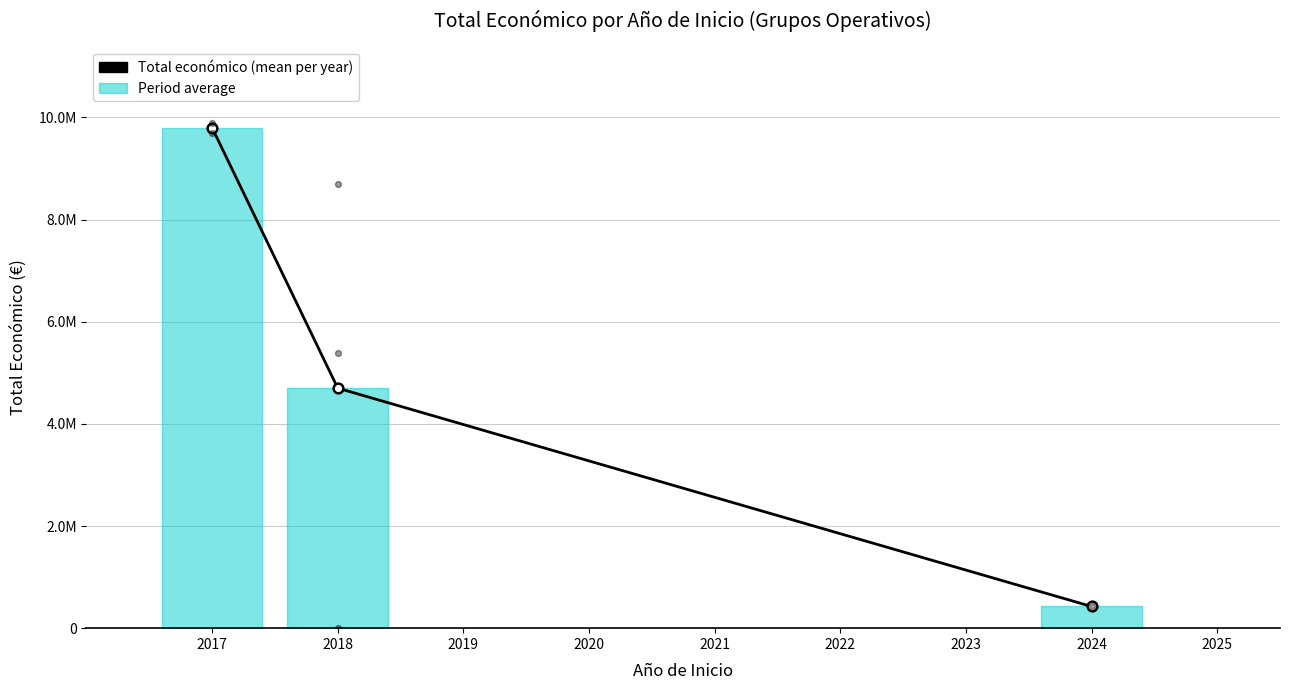

What is the ratio of the value at 2018 to the value at 2017?

0.5